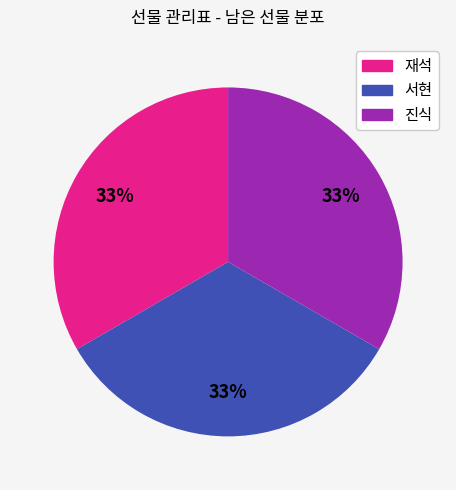

To the nearest percent, what is the average slice percentage?

33%